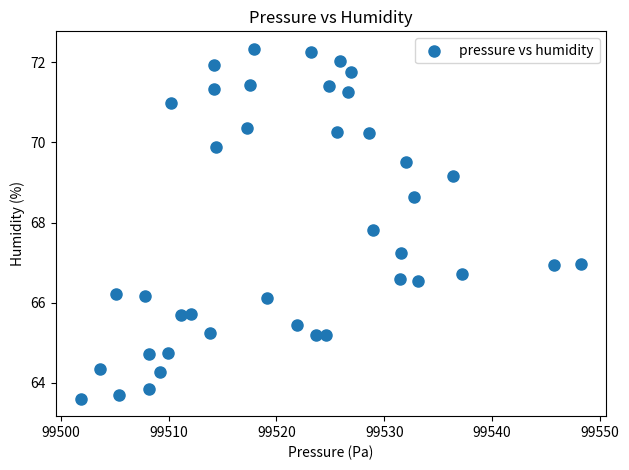

What is the range of X values (max minus min)?

46.4